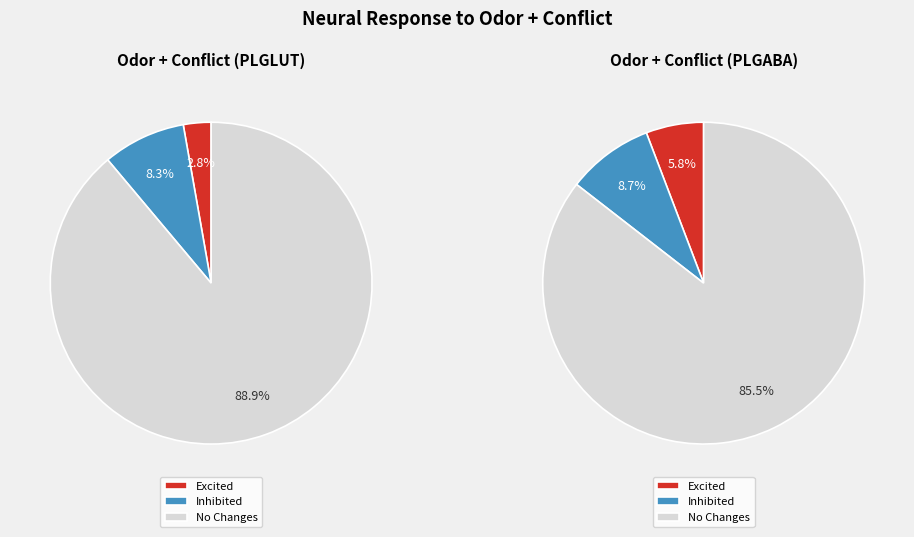

True or false: Odor + Conflict (PLGLUT) accounts for 57% of the total.

False